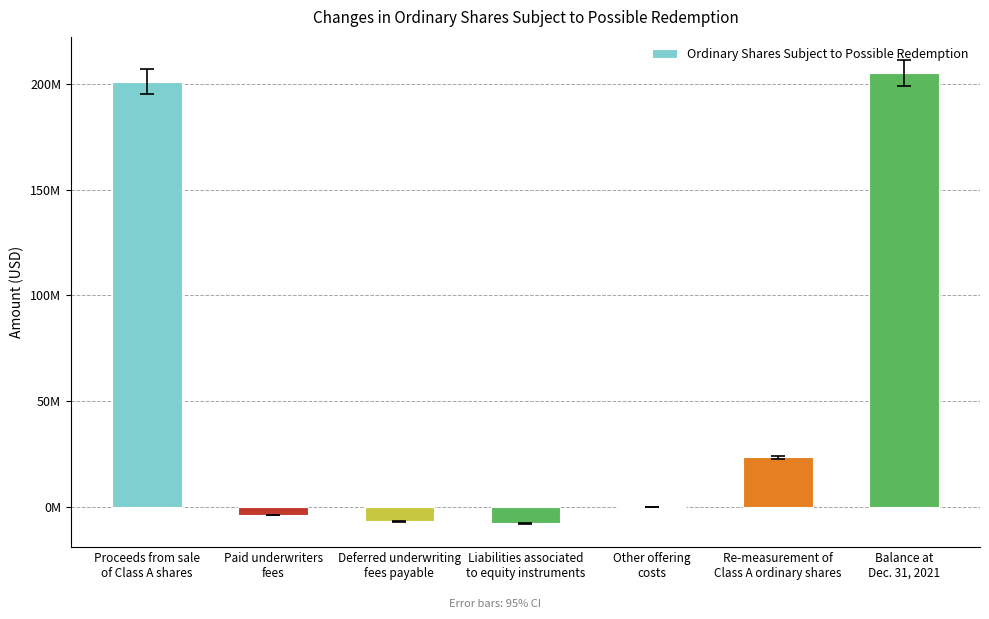

What is the change in value from Deferred underwriting
fees payable to Re-measurement of
Class A ordinary shares?

+30368984